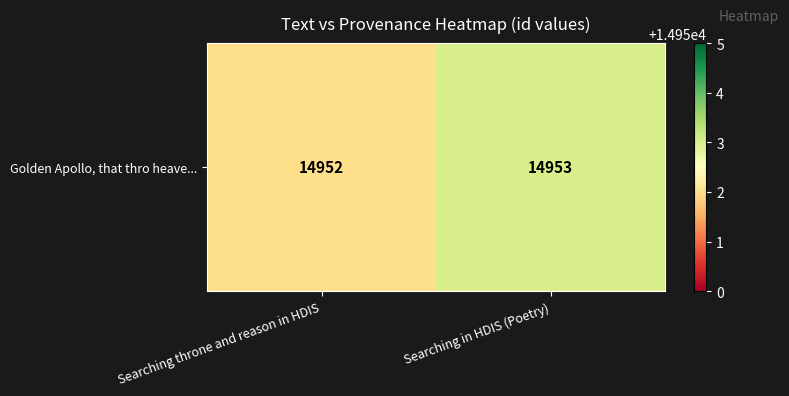

The value at Searching throne and reason in HDIS is 8669. True or false?

False